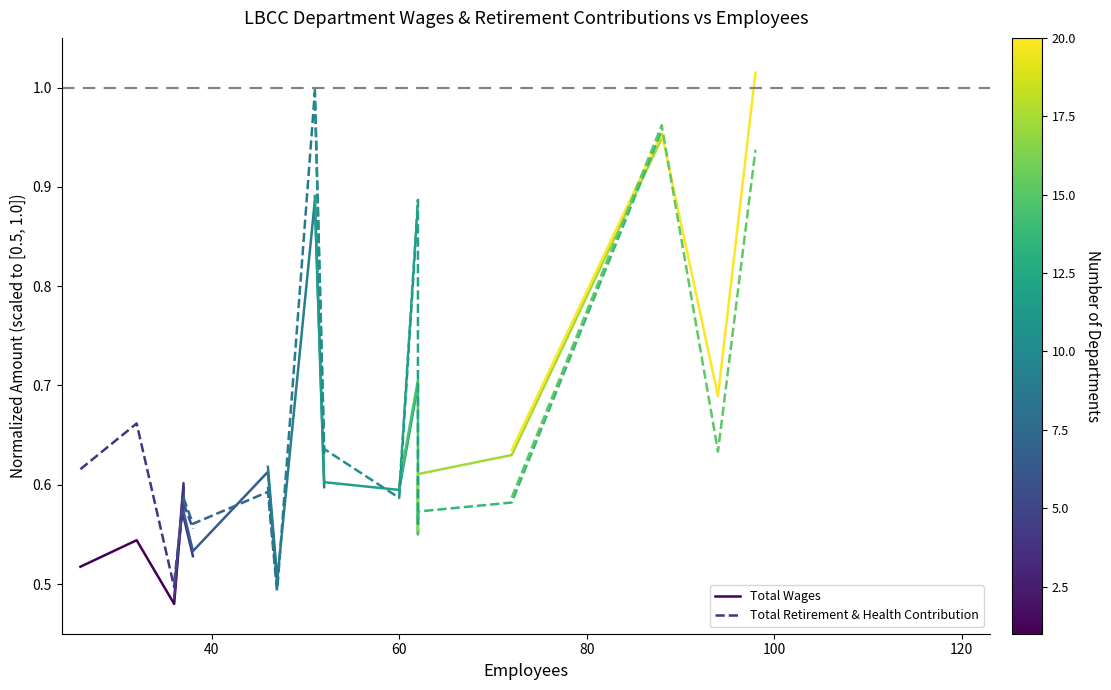

How many times do Total Wages and Total Retirement & Health Contribution cross each other?

1